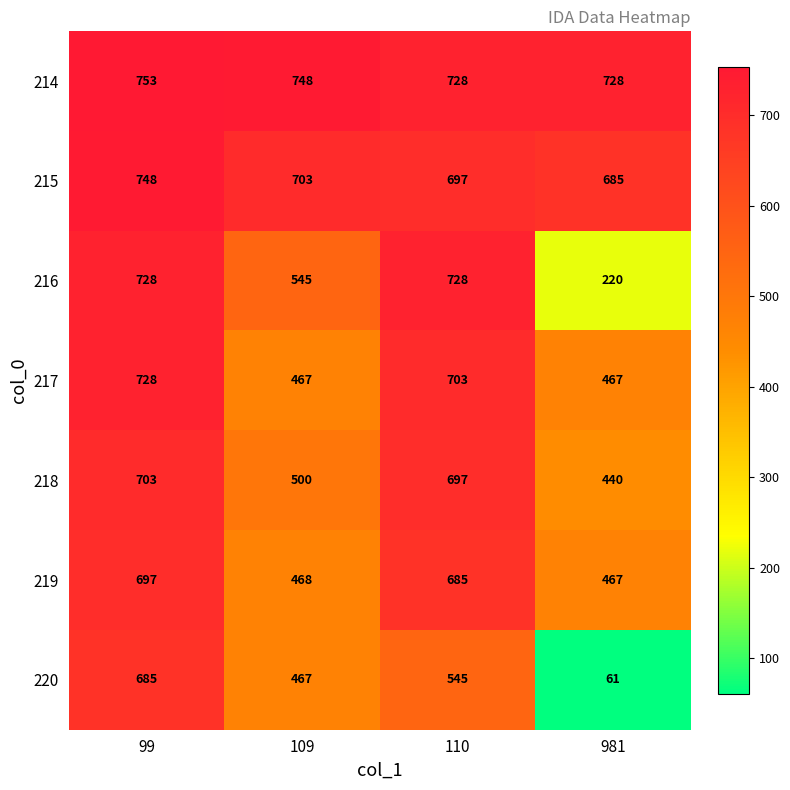

Where does the 219 series first go above 685?

99